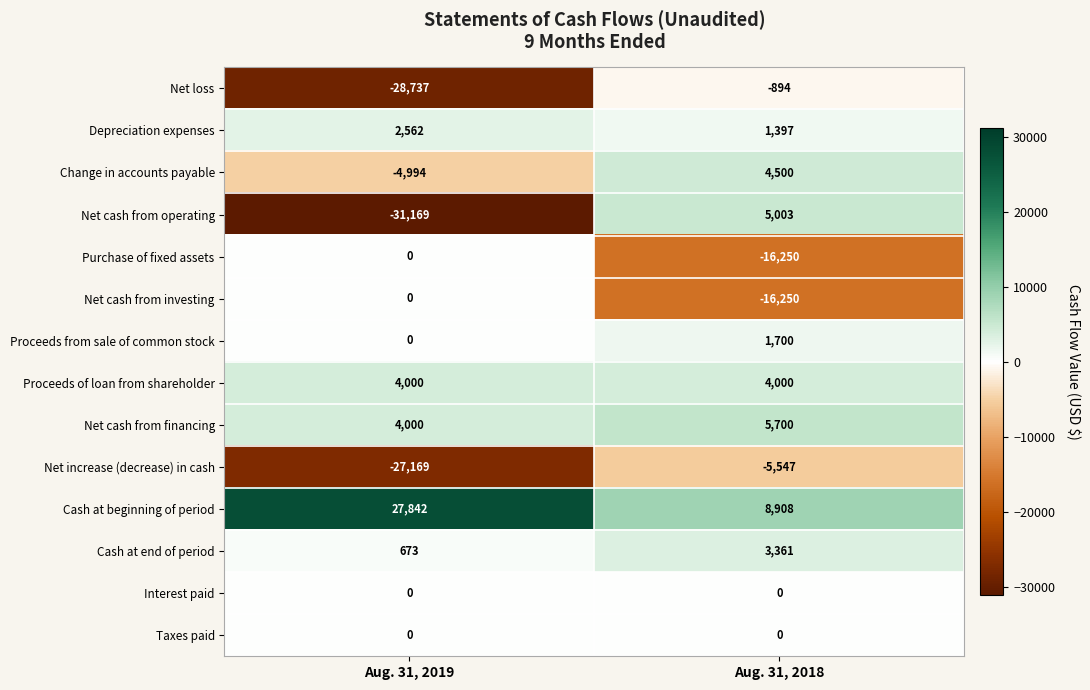

What is the spread (max minus min) of values at Aug. 31, 2018?

25158